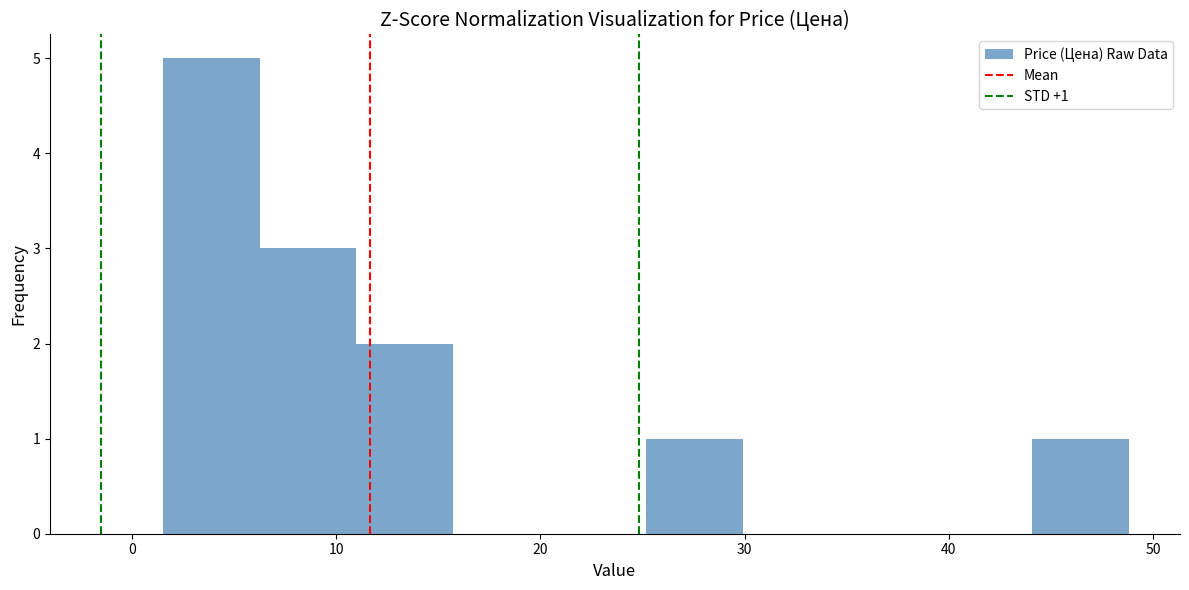

Over which range of the x-axis is the bar tallest?

2 to 6